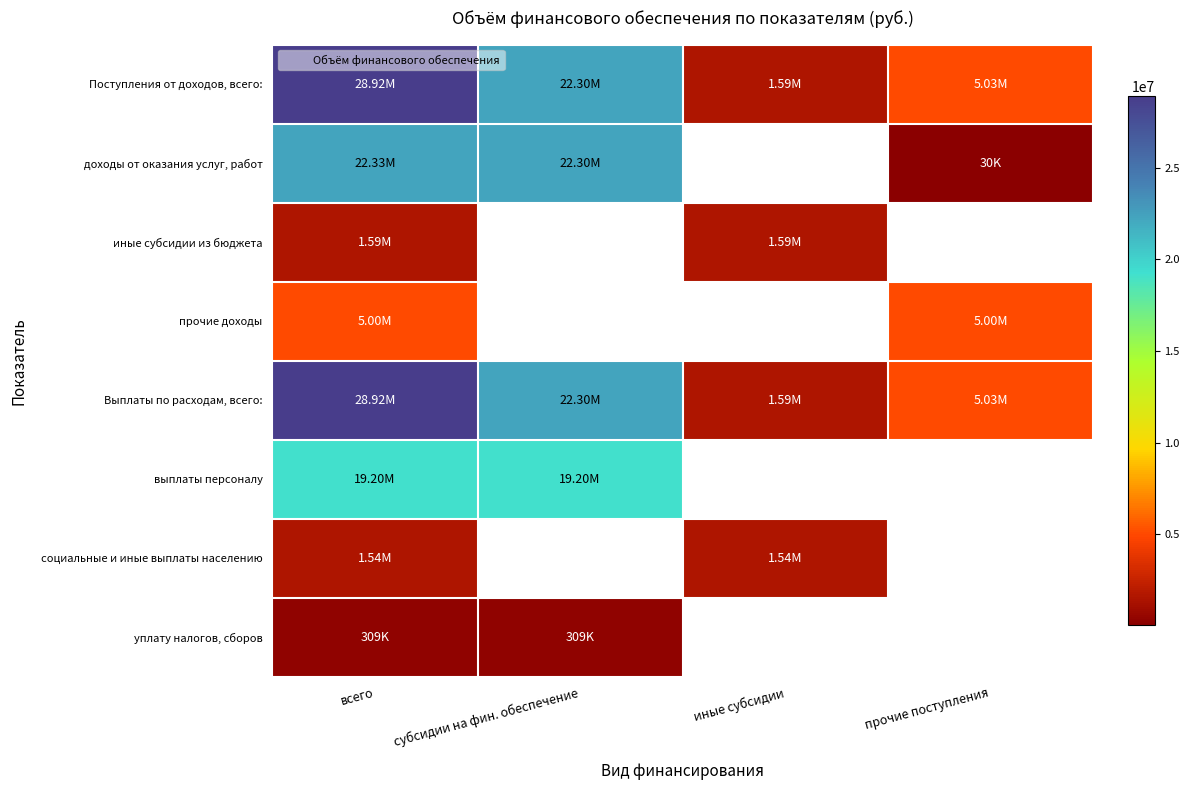

How many data points does each series have?

4